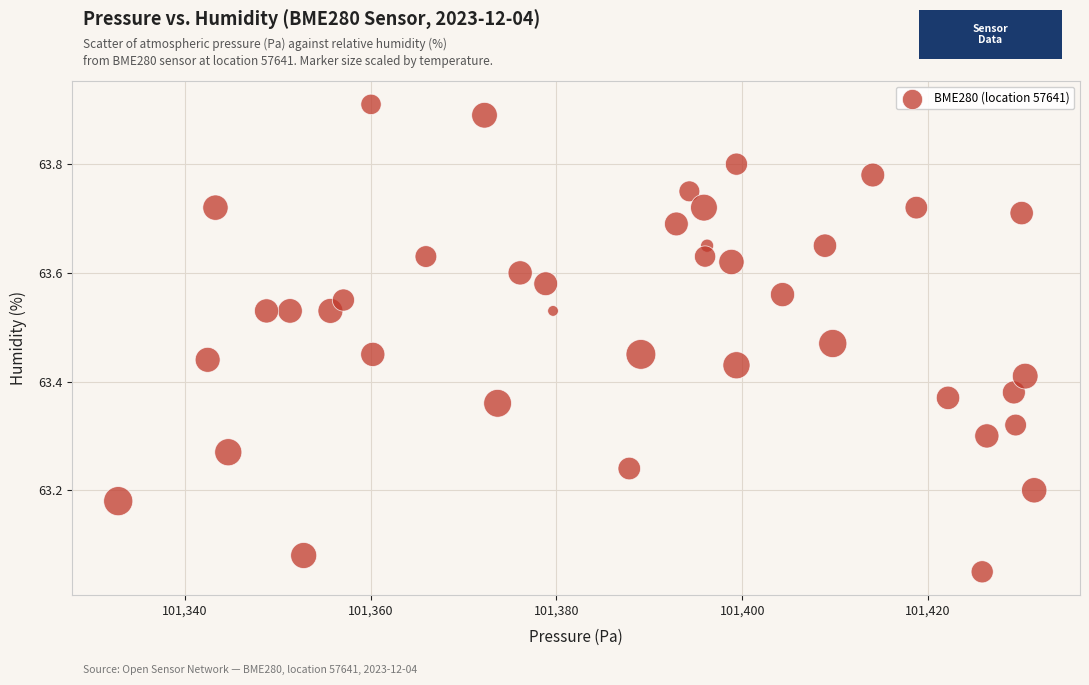

What is the range of X values (max minus min)?

98.6